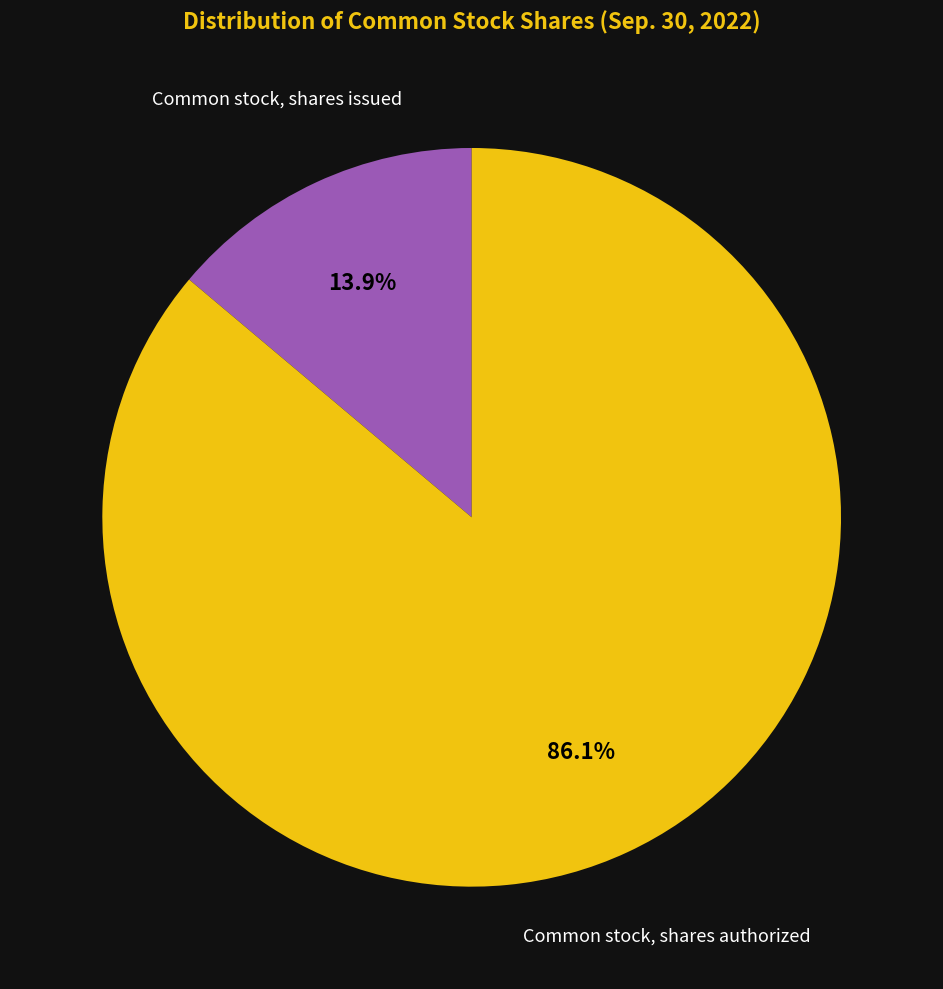

Do Common stock, shares issued and Common stock, shares authorized together represent more than half of the pie?

Yes